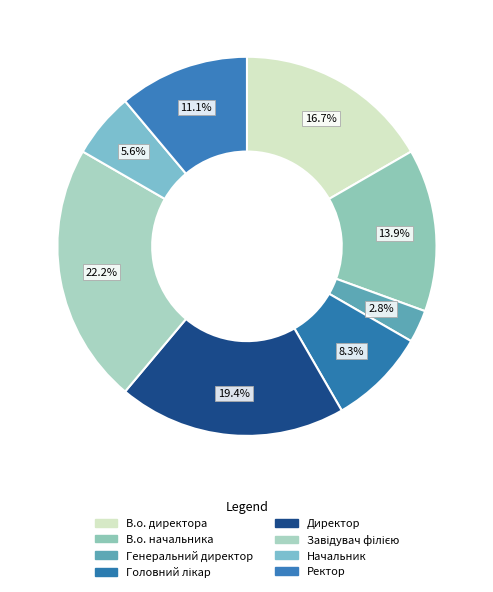

True or false: В.о. начальника accounts for 14% of the total.

True